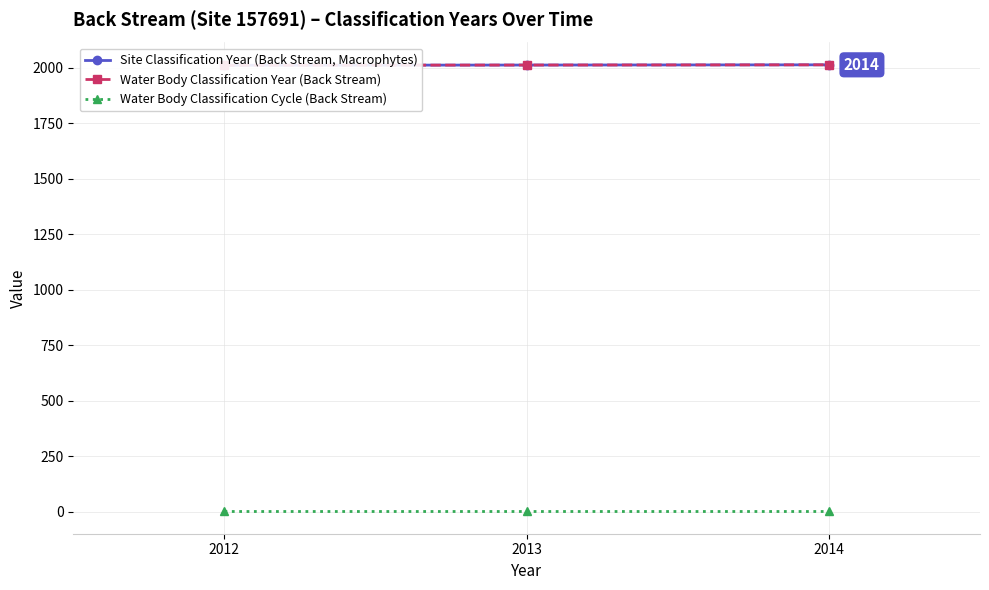

The value of Water Body Classification Year (Back Stream) at 2012 is 2012. True or false?

True